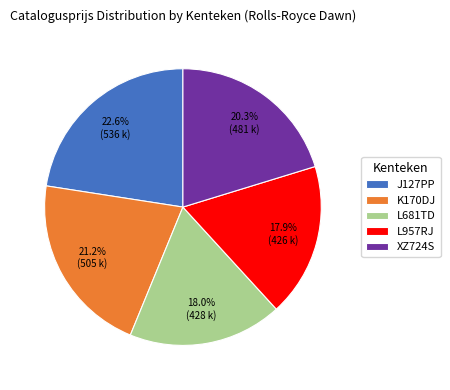

Between J127PP and XZ724S, which is larger?

J127PP